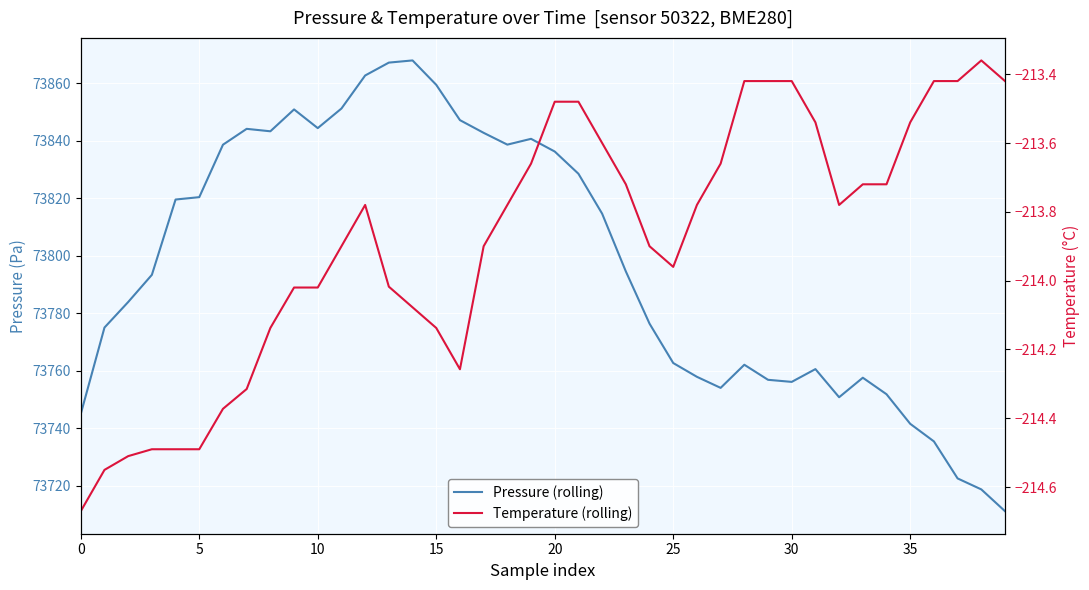

Is it true that Temperature (rolling) equals -88.6 at 35?

False